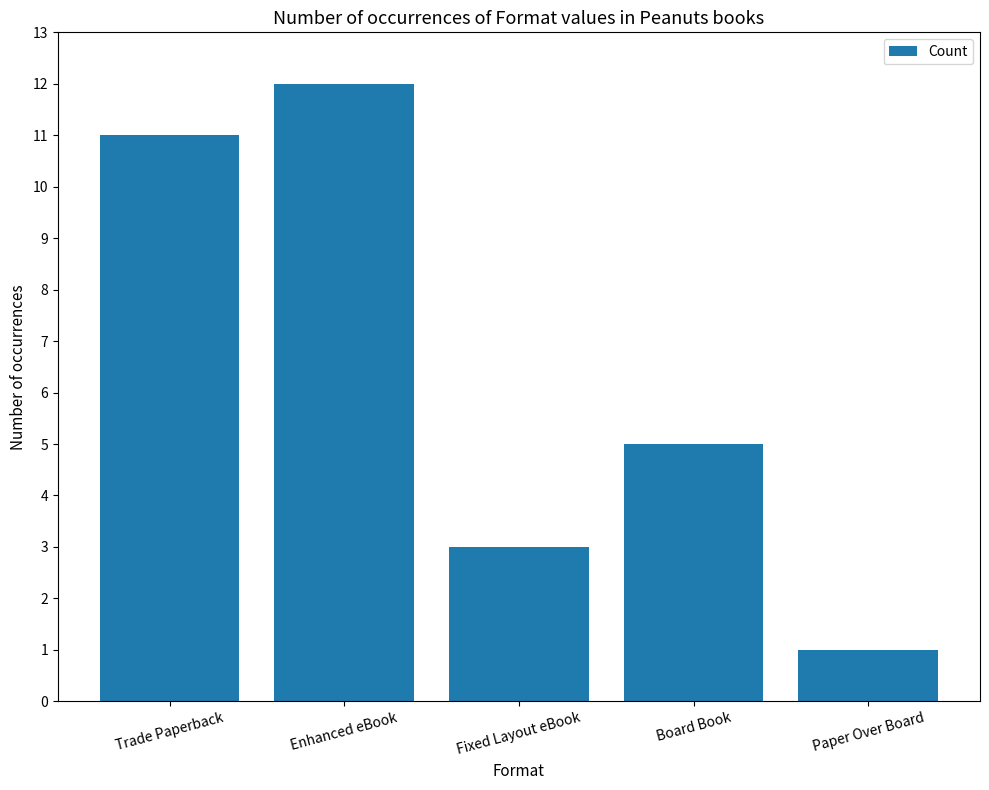

Is it true that the value at Enhanced eBook is 12?

True